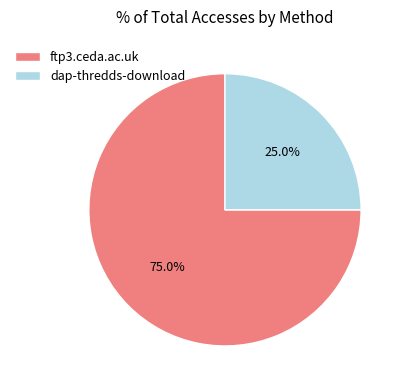

What percentage is NOT represented by ftp3.ceda.ac.uk?

25.0%